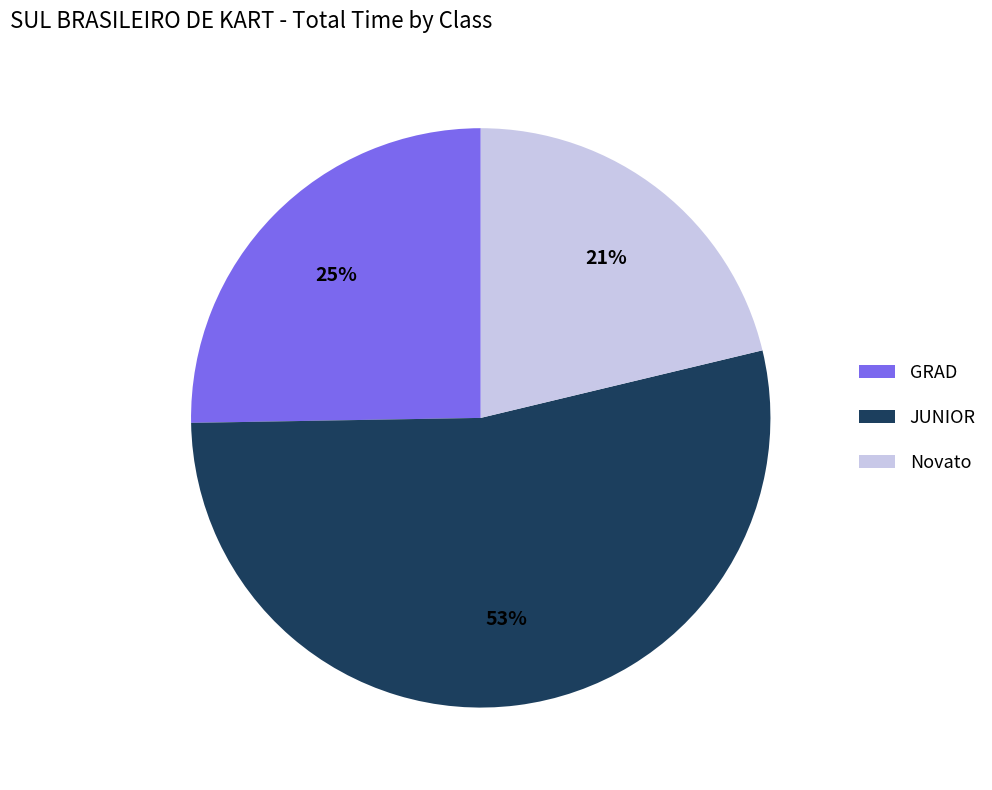

To the nearest percent, what is the combined percentage of GRAD and JUNIOR?

79%